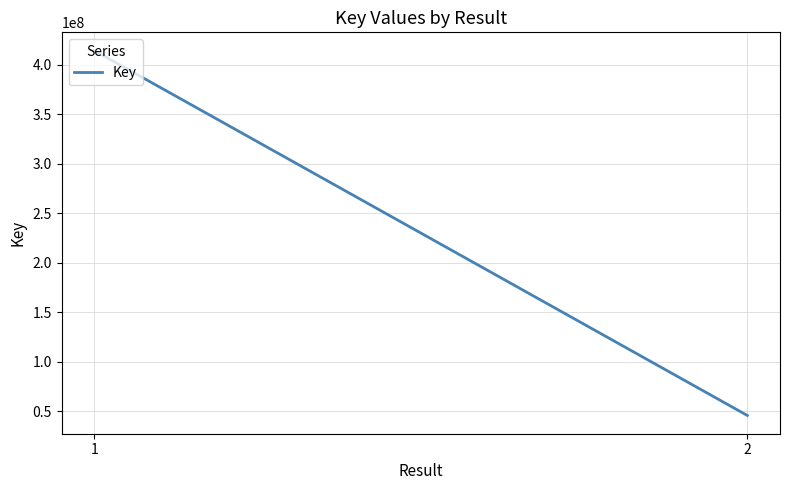

Rank the categories by value from lowest to highest.

2, 1